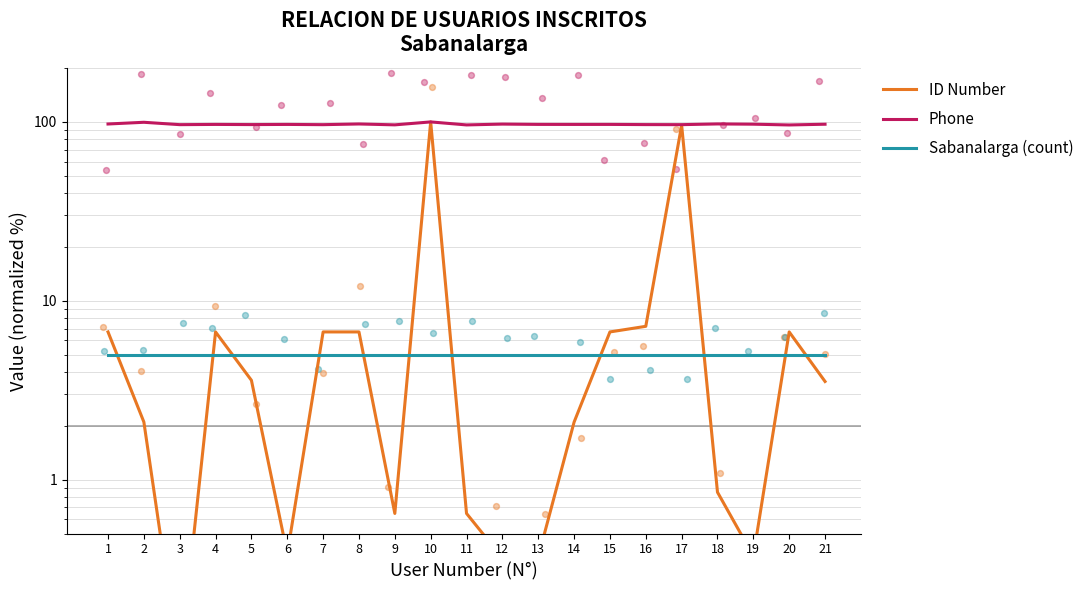

At how many categories does at least one series exceed 88?

21